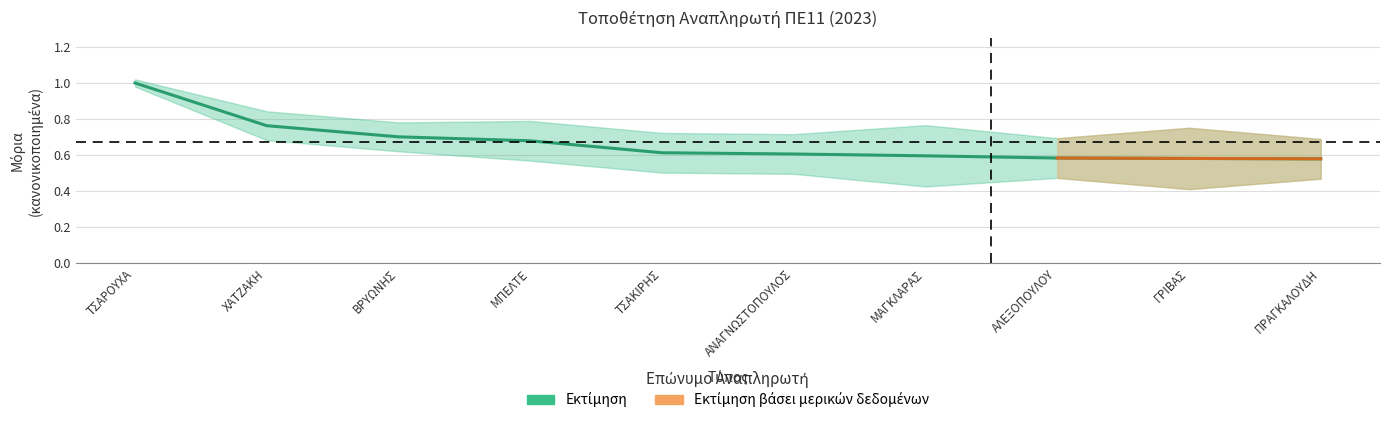

Reading left to right, extract all data points from this chart.

1.0	0.8	0.7	0.7	0.6	0.6	0.6	0.6	0.6	0.6